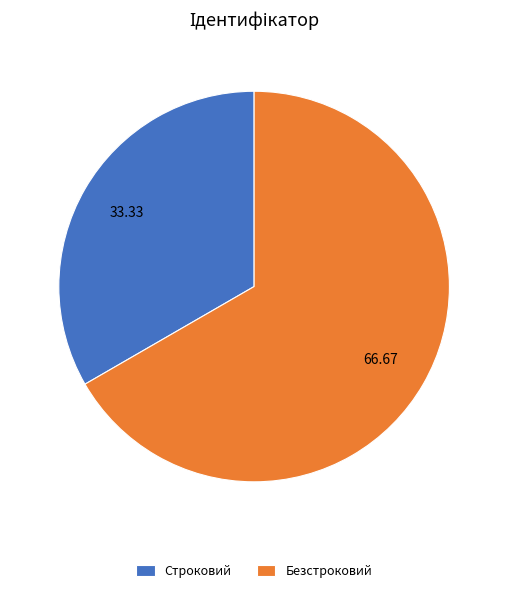

How many segments does this pie chart have?

2